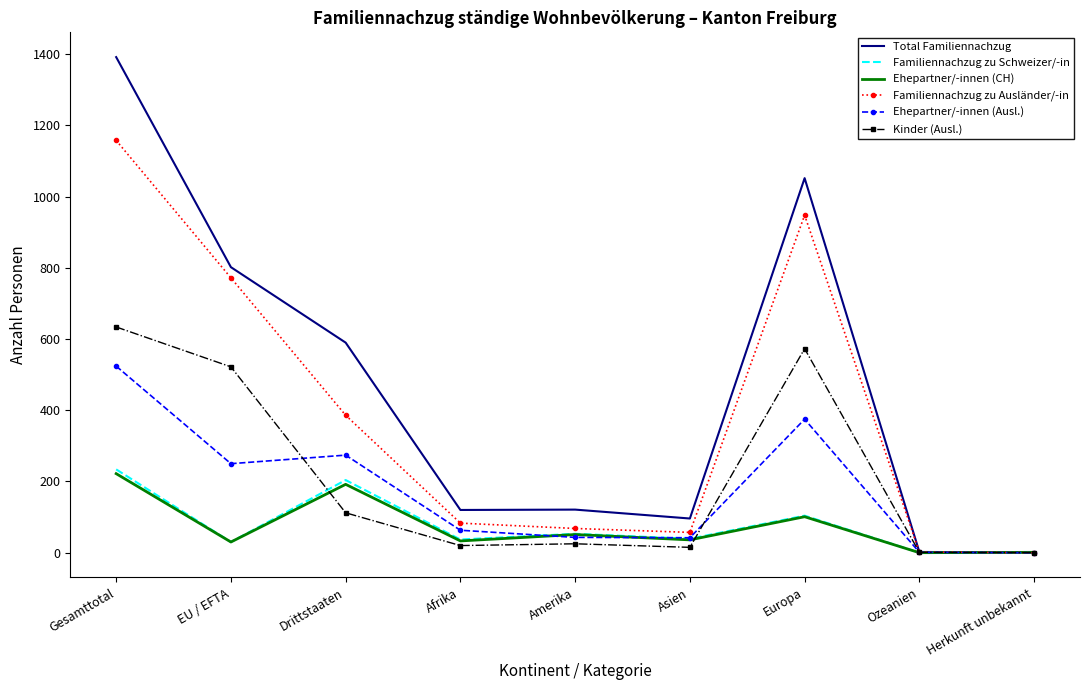

What is the sum of all Familiennachzug zu Schweizer/-in values?

702